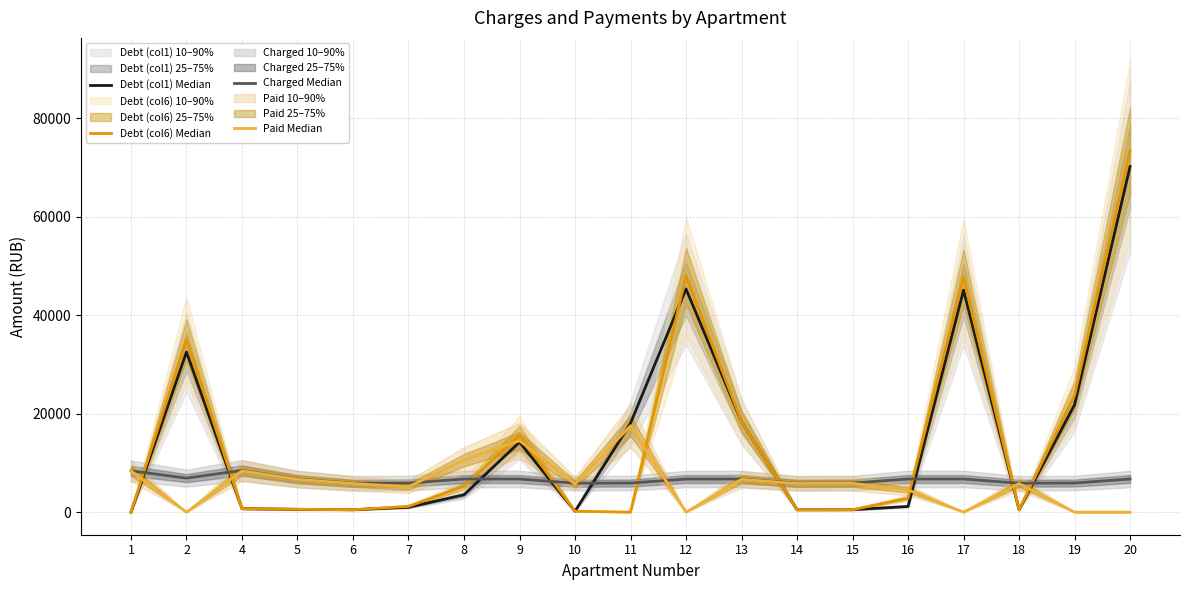

At which label is Debt (col1) Median closest to 35084?

2